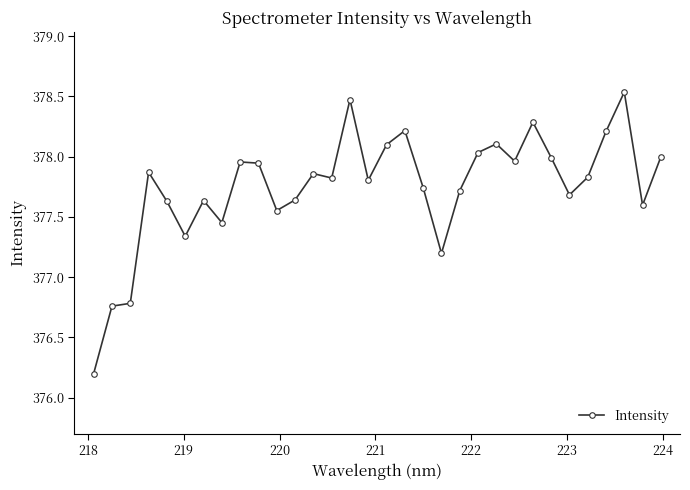

True or false: the data has more than 1 interior local peaks.

True